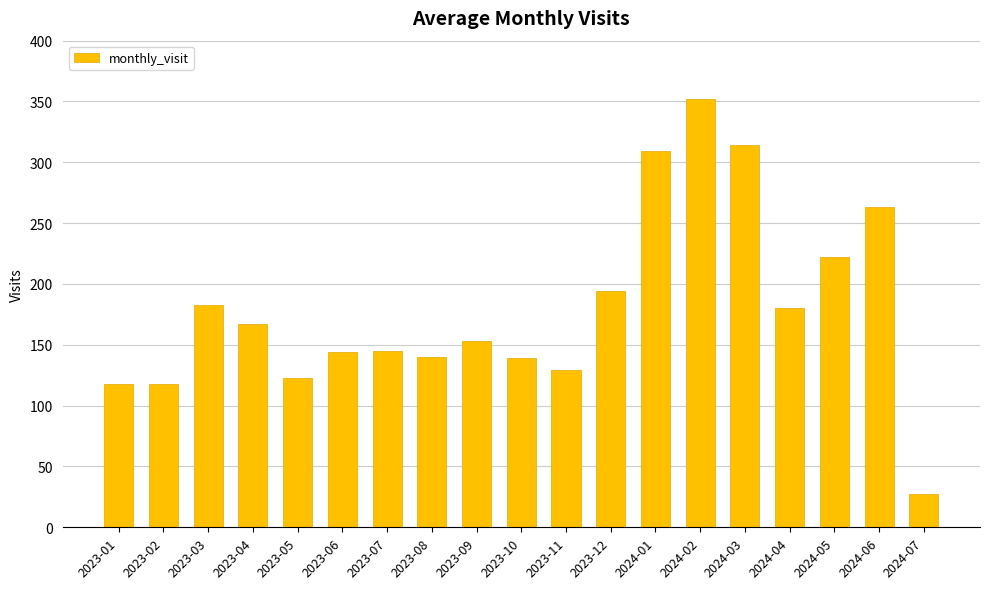

What is the approximate value at 2023-04, to the nearest 10?

170